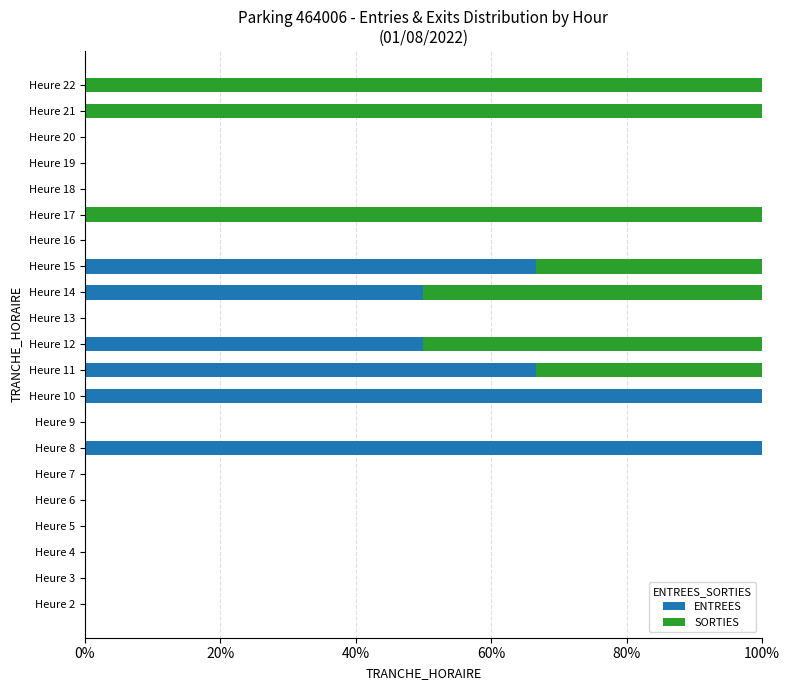

The value of ENTREES at Heure 4 is 56.2. True or false?

False